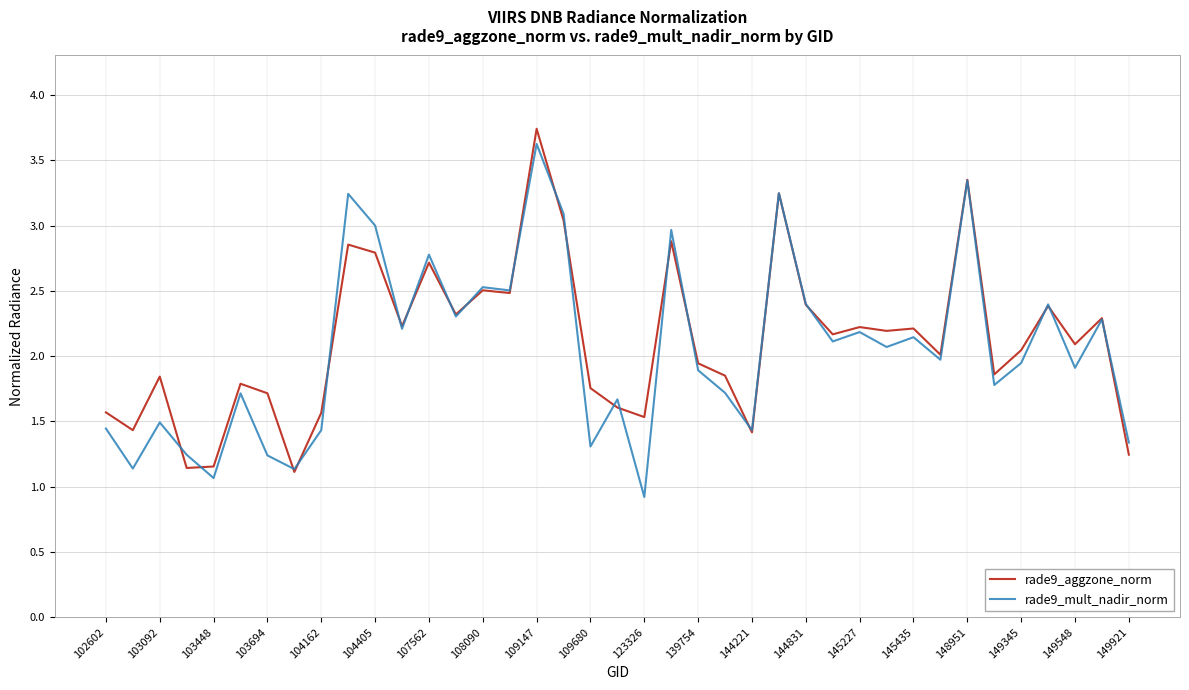

What is the highest value of the rade9_mult_nadir_norm series?

3.6